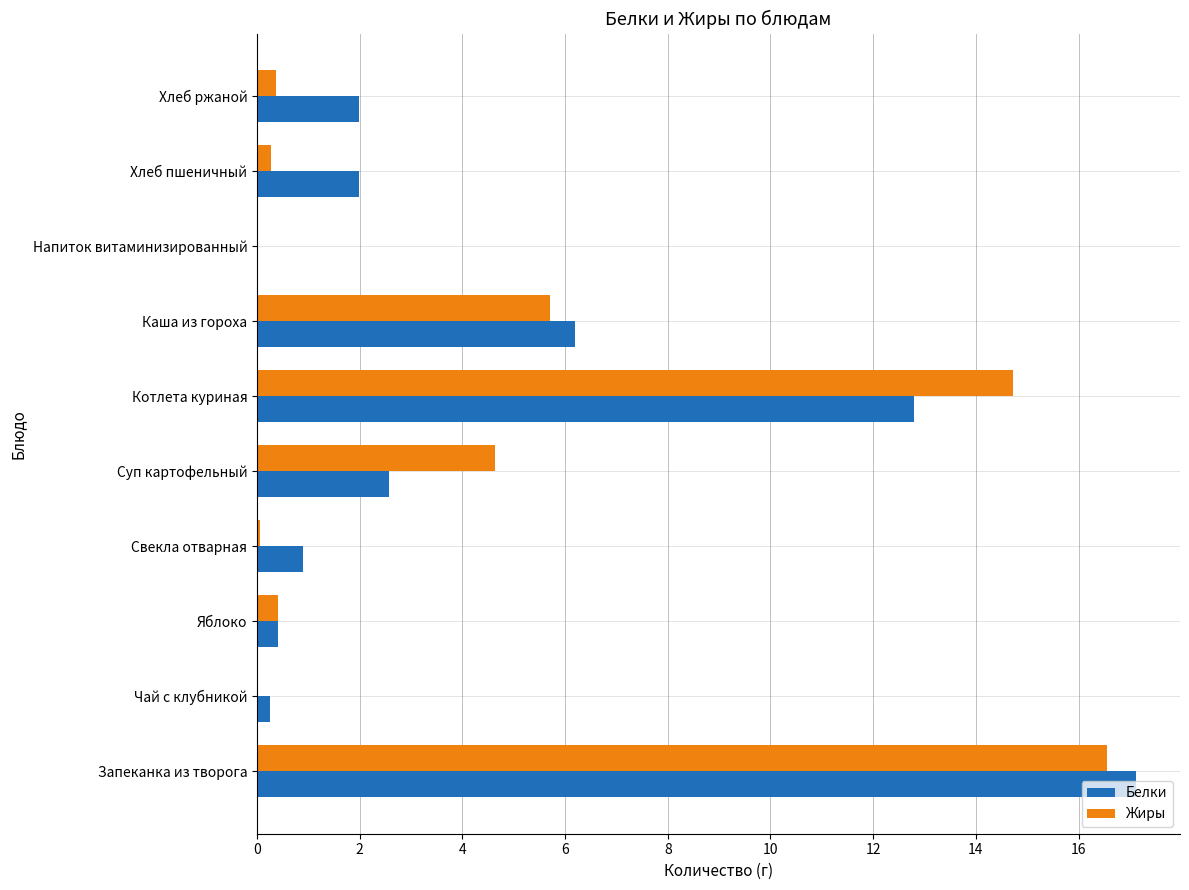

What is the total value across all series at Котлета куриная?

27.5